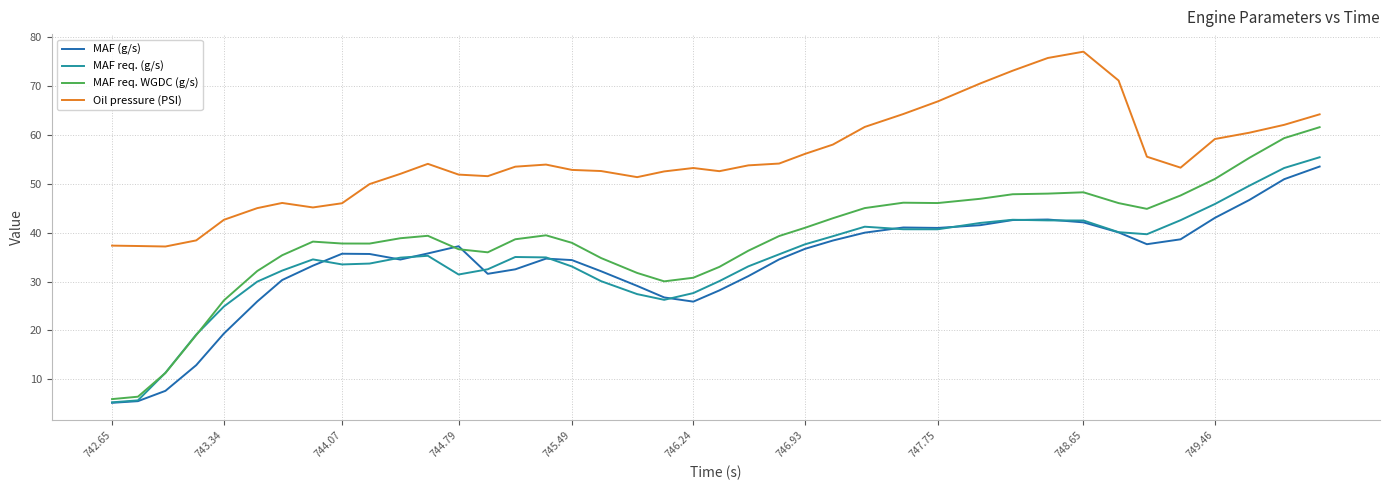

What is the maximum value shown in the chart?

77.0